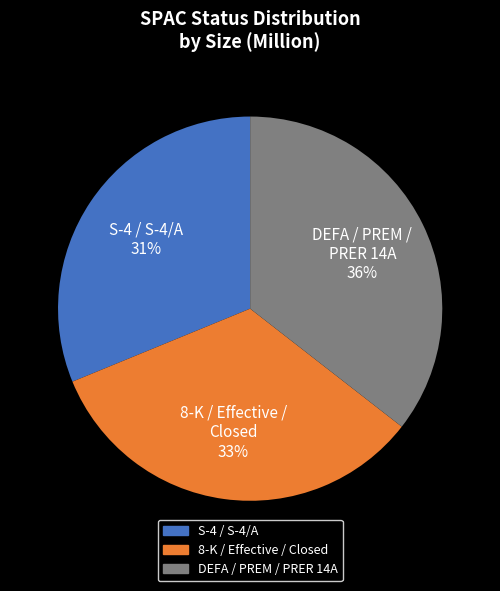

True or false: DEFA / PREM / PRER 14A accounts for 26% of the total.

False